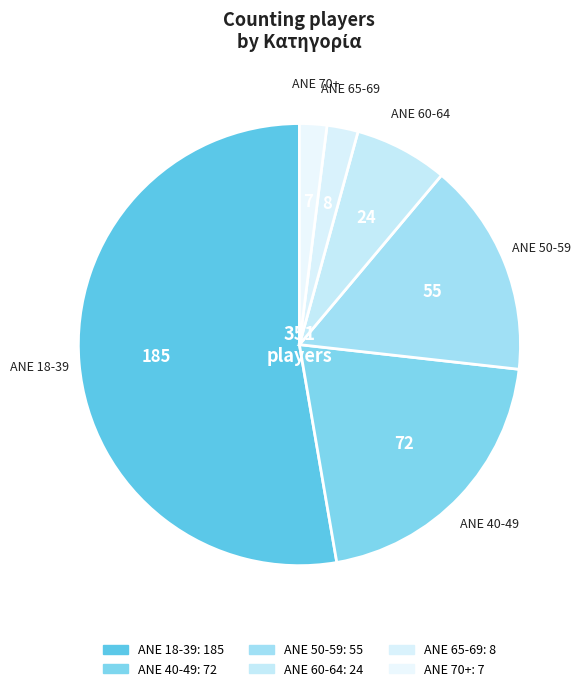

True or false: ANE 70+ accounts for 2% of the total.

True